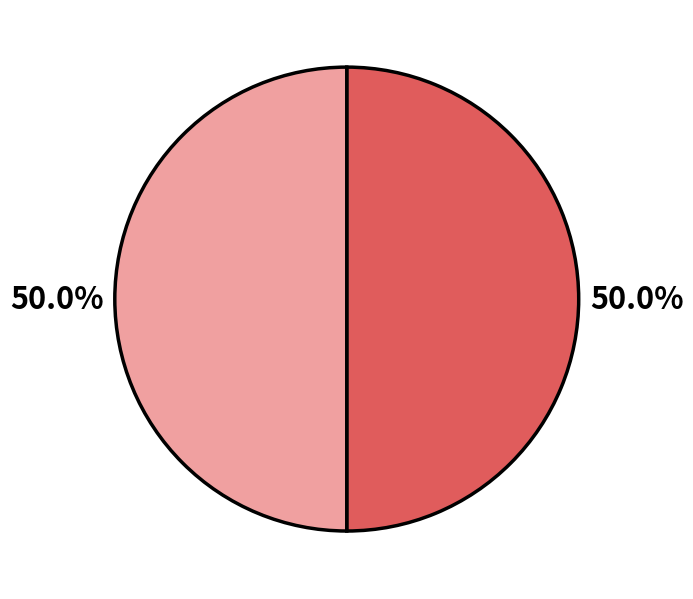

Rank the categories by value from lowest to highest.

2, 1